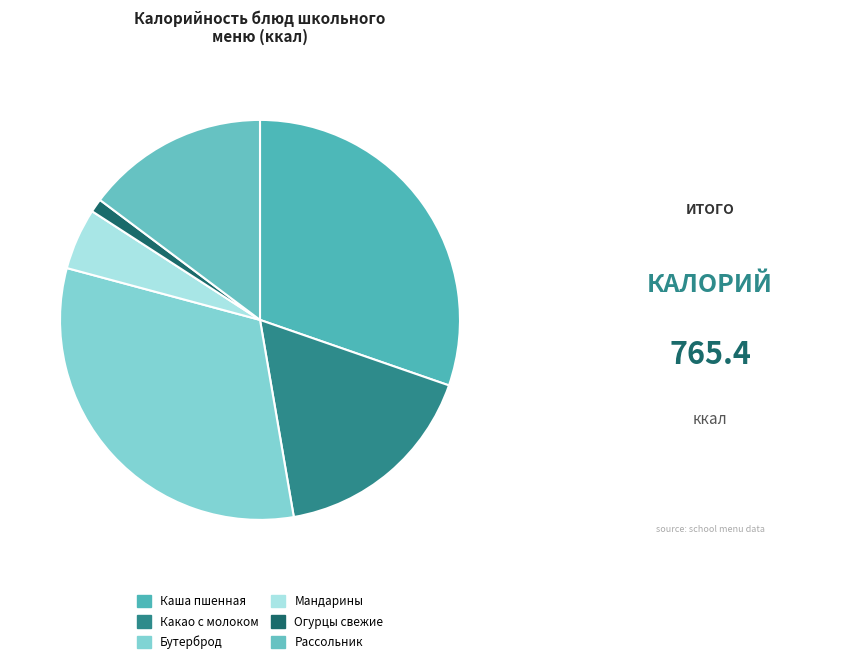

Rank the categories by value from lowest to highest.

Огурцы свежие порционные, Мандарины свежие, Рассольник домашний со сметаной, Какао-напиток с молоком, Каша молочная пшенная с маслом, Бутерброд с повидлом и маслом